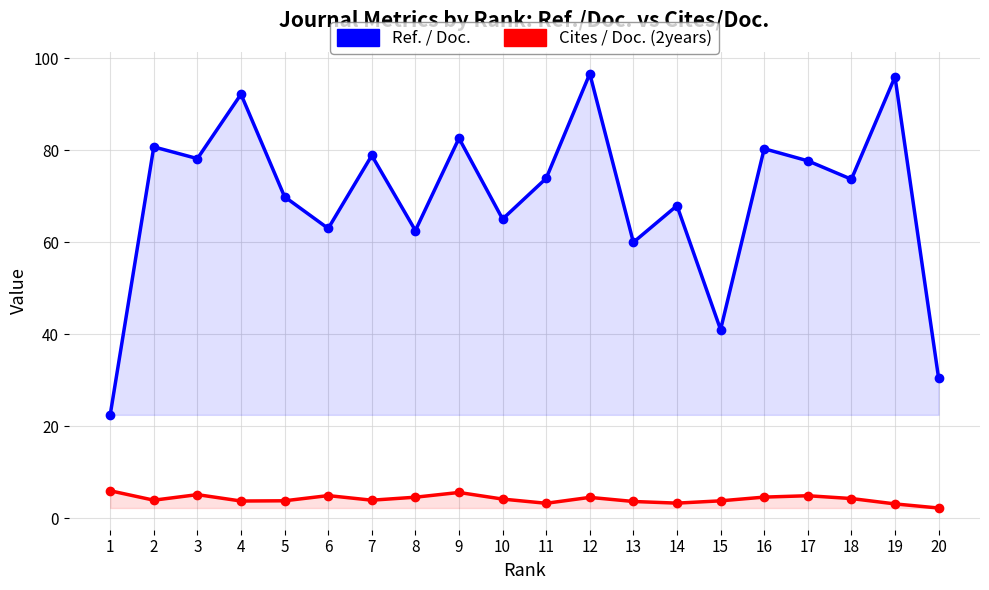

List the series in order of their peak value, lowest first.

Cites / Doc. (2years), Ref. / Doc.